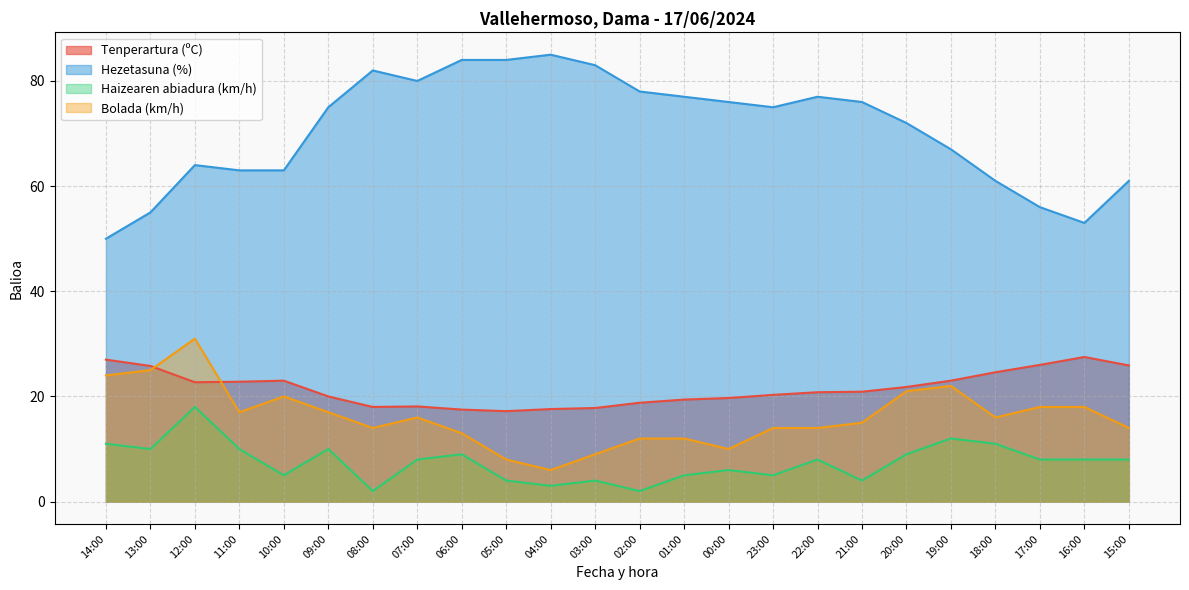

Which series has the widest spread of values?

Hezetasuna (%)